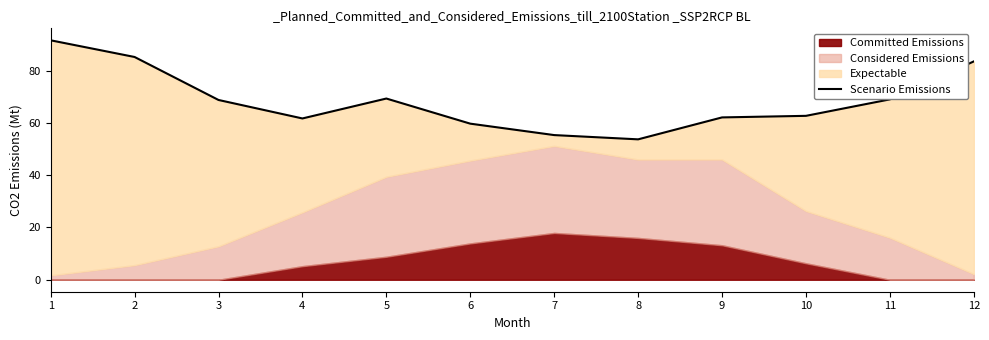

What is the difference between the values at 10 and 5?

6.6